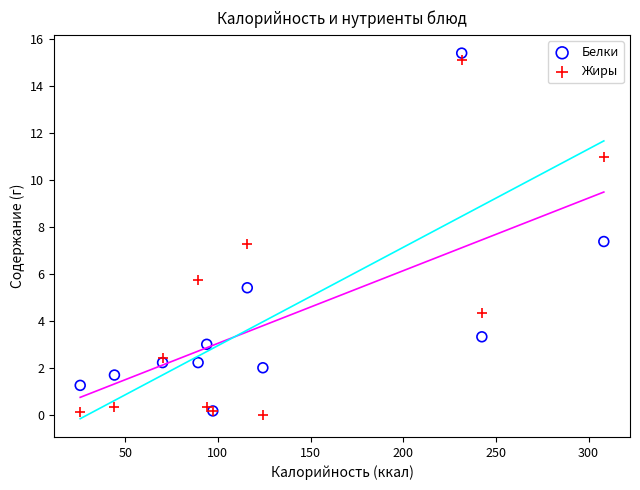

What are all the series names shown in the legend?

Белки, Жиры